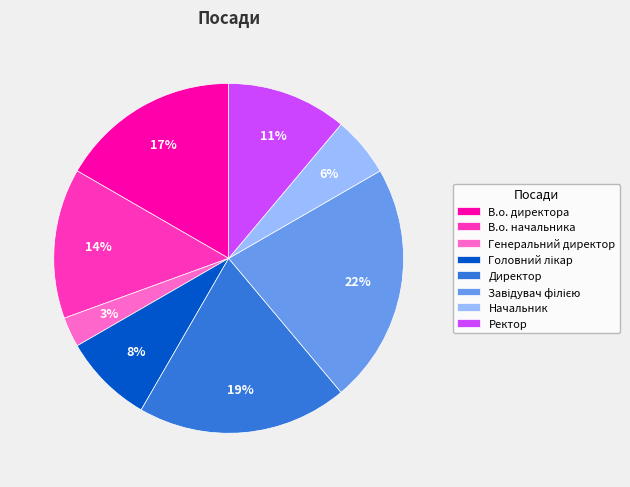

Which has a higher value, Генеральний директор or В.о. начальника?

В.о. начальника